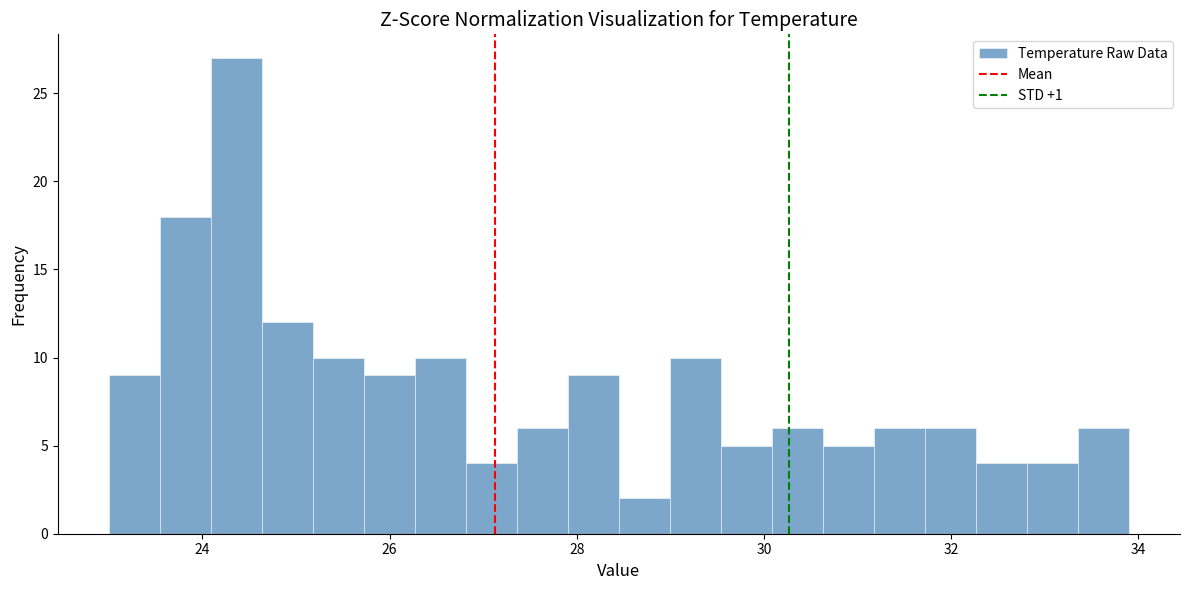

Read against the x-axis, roughly where is the centre of the tallest bar?

24.4